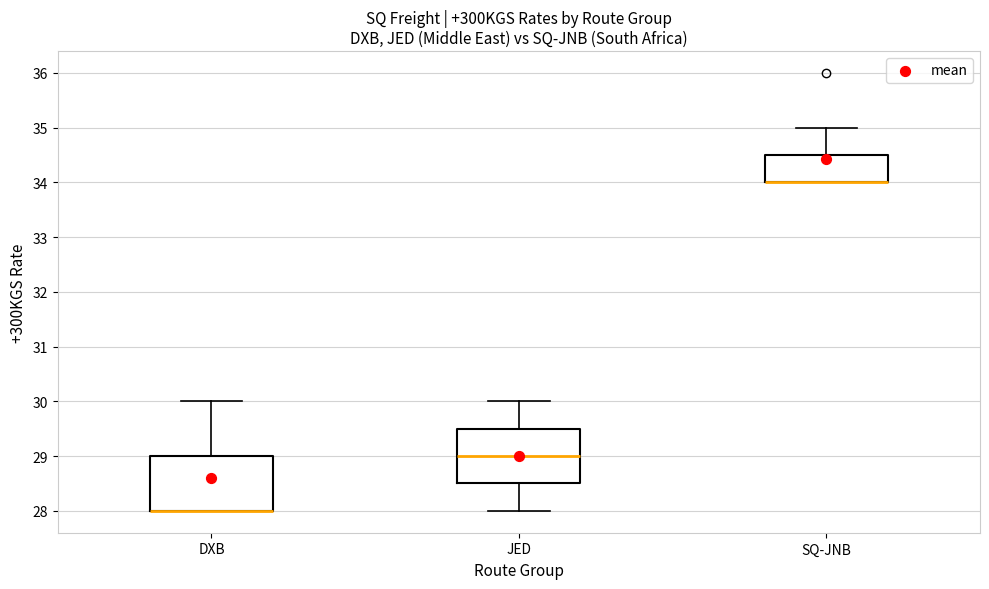

Reading left to right, read every box against the y-axis: the position of its median line, the range the box covers, and the ends of its whiskers. The values are not printed on the chart, so give them approximately, as read against the axis.

DXB: median 28.0 (drawn on the box's lower edge), box 28.0 to 29.0, whiskers 28.0 to 30.0
JED: median 29.0, box 28.5 to 29.5, whiskers 28.0 to 30.0
SQ-JNB: median 34.0 (drawn on the box's lower edge), box 34.0 to 34.5, whiskers 34.0 to 35.0